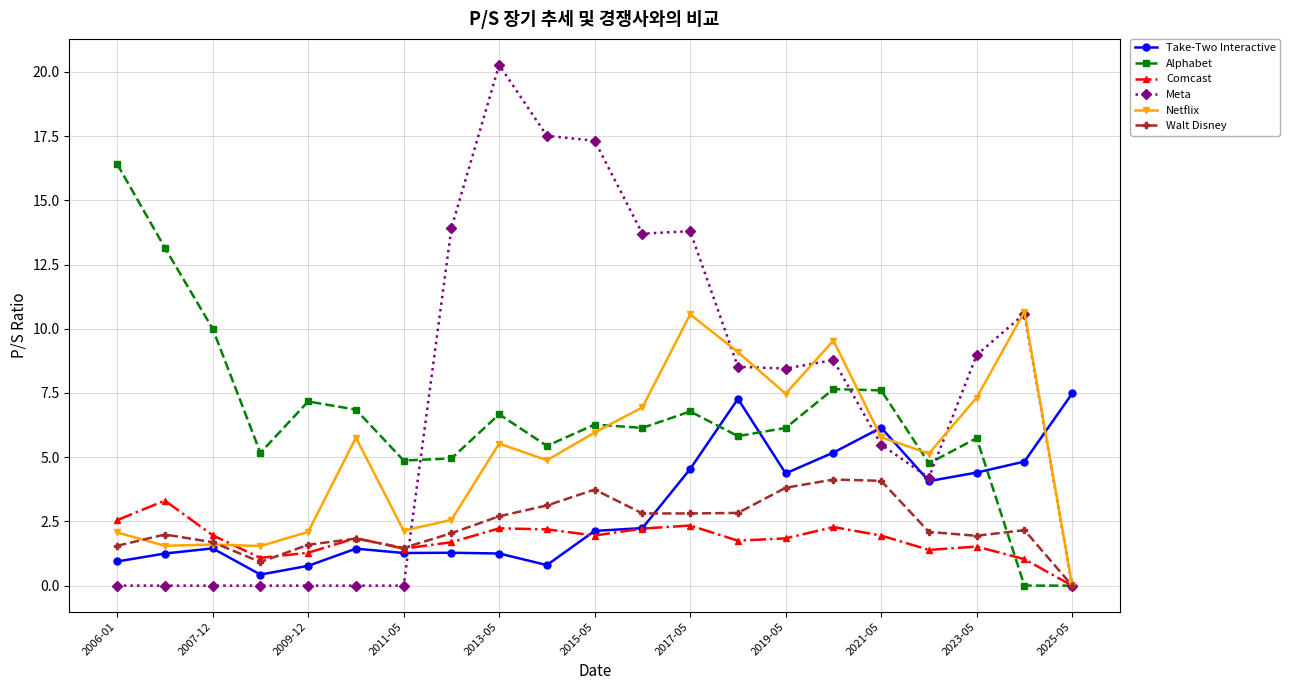

What is the maximum value shown in the chart?

20.3